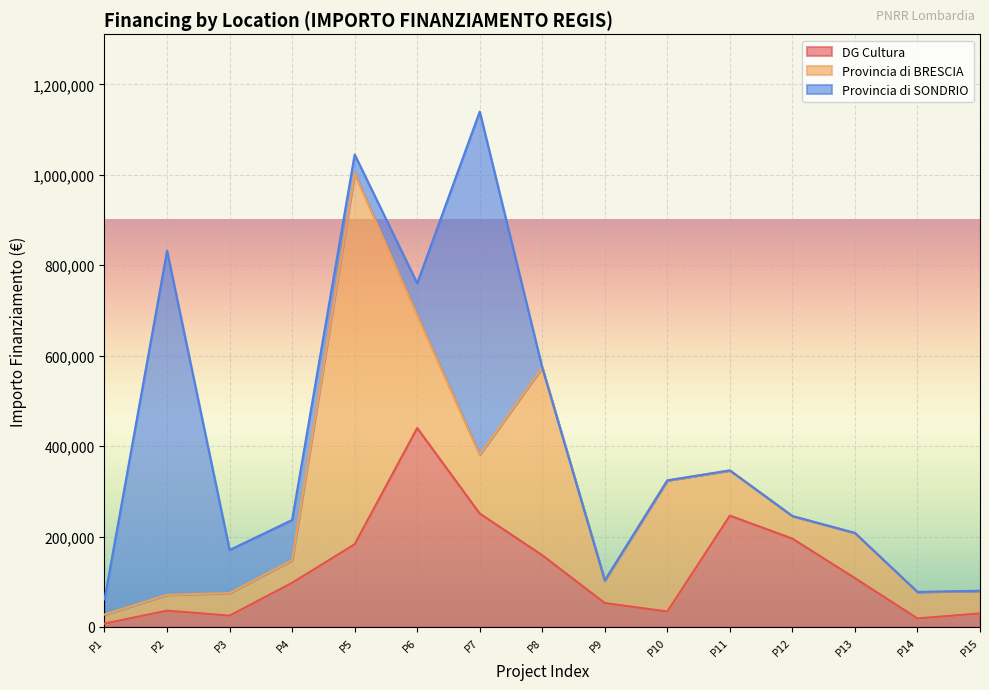

After their last crossing, which series has the higher values: Provincia di BRESCIA or DG Cultura?

Provincia di BRESCIA